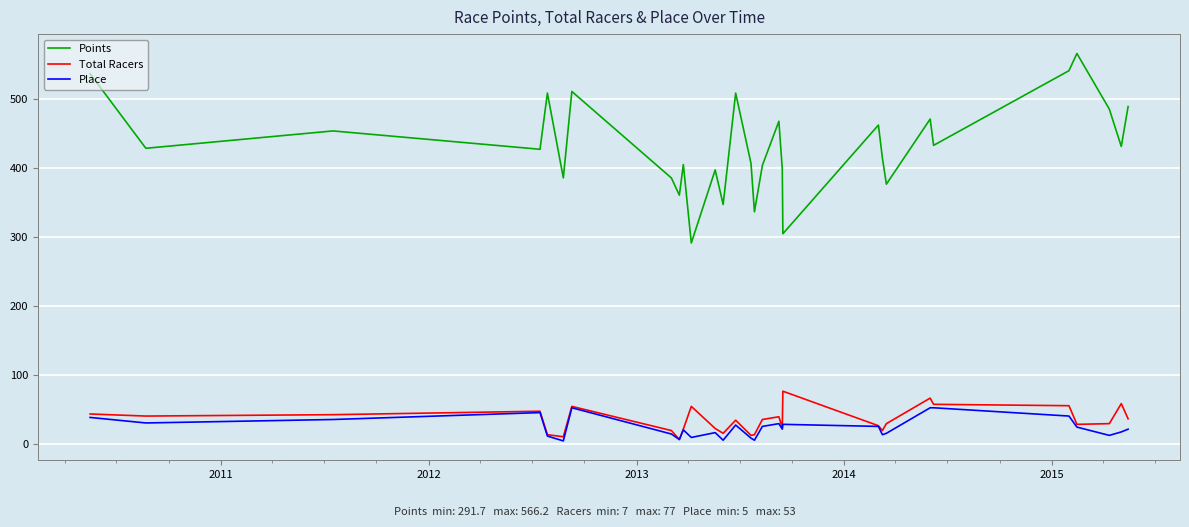

How many interior local valleys does the Points series have?

11